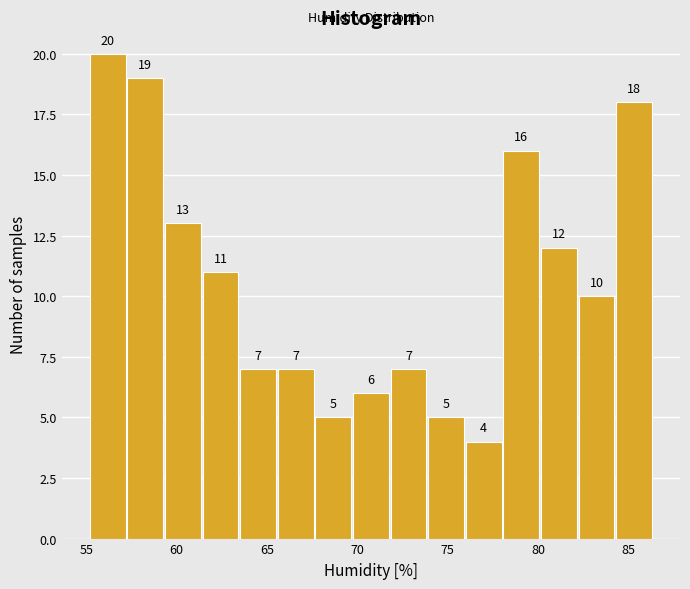

Reading left to right, list every bar in this chart as the range it spans on the x-axis followed by its height. The bar edges are not printed on the chart, so give them approximately, as read against the axis.

55.0 to 57.5: 20
57.5 to 59.5: 19
59.5 to 61.5: 13
61.5 to 63.5: 11
63.5 to 65.5: 7
65.5 to 67.5: 7
67.5 to 70.0: 5
70.0 to 72.0: 6
72.0 to 74.0: 7
74.0 to 76.0: 5
76.0 to 78.0: 4
78.0 to 80.0: 16
80.0 to 82.0: 12
82.0 to 84.5: 10
84.5 to 86.5: 18